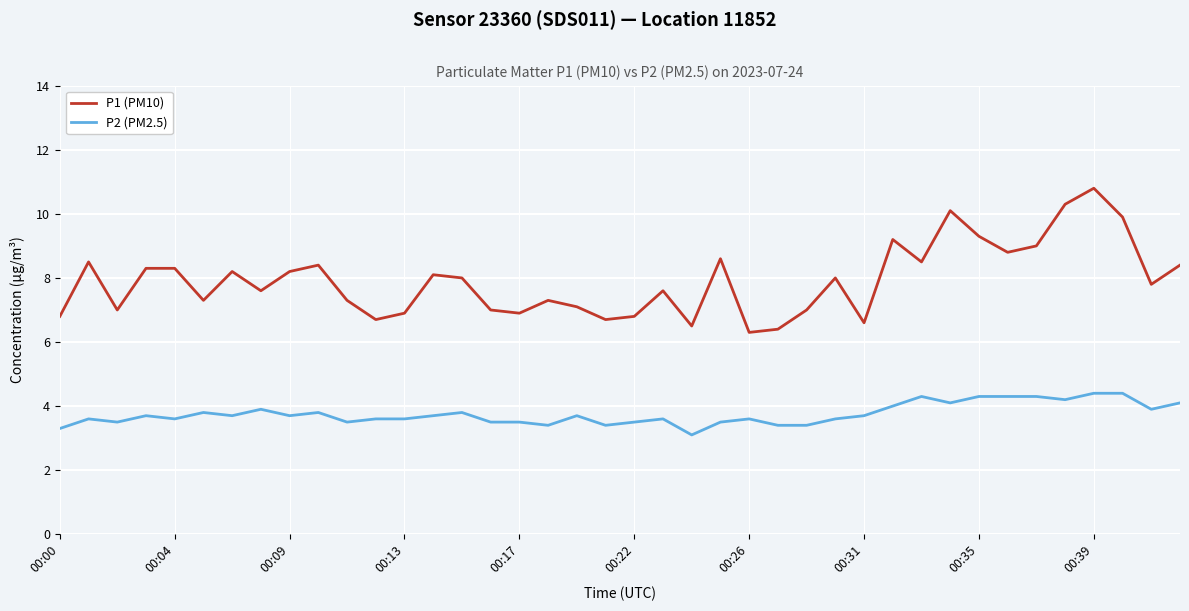

What is the greatest value displayed?

10.8